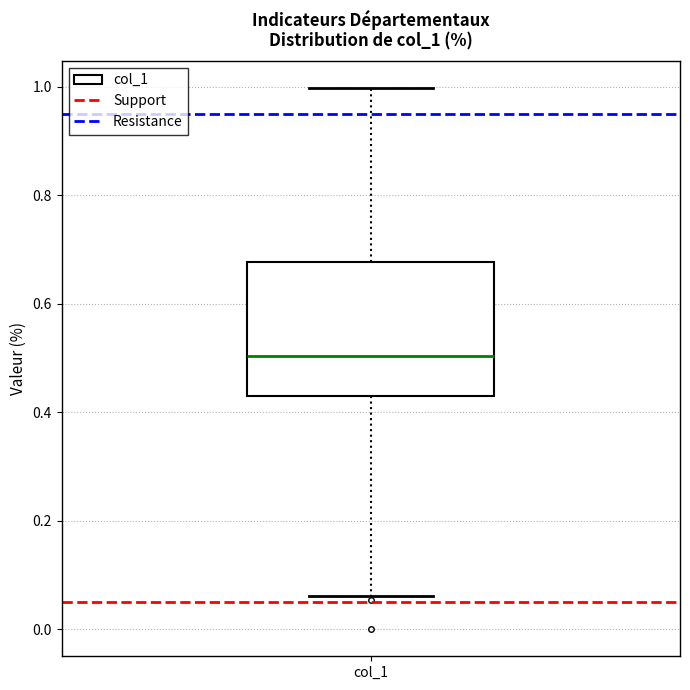

Where does the lower whisker of the box for col_1 end on the y-axis? The values are not printed on the chart, so give them approximately, as read against the axis.

0.06